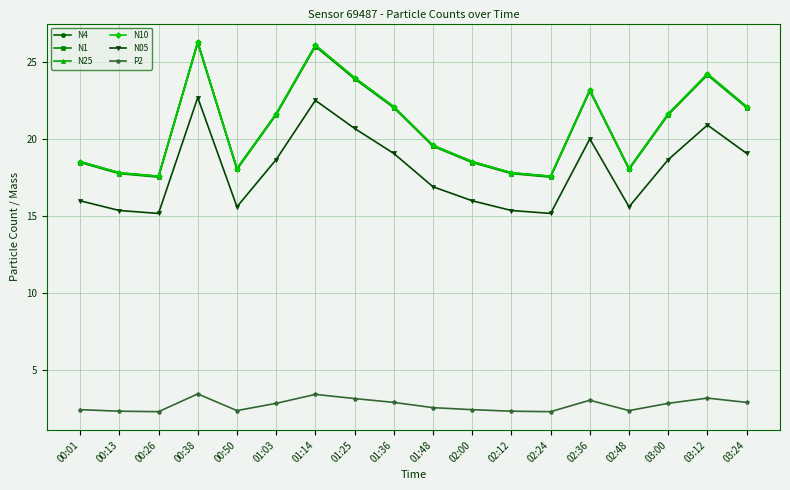

True or false: N05 and P2 intersect in this chart.

False